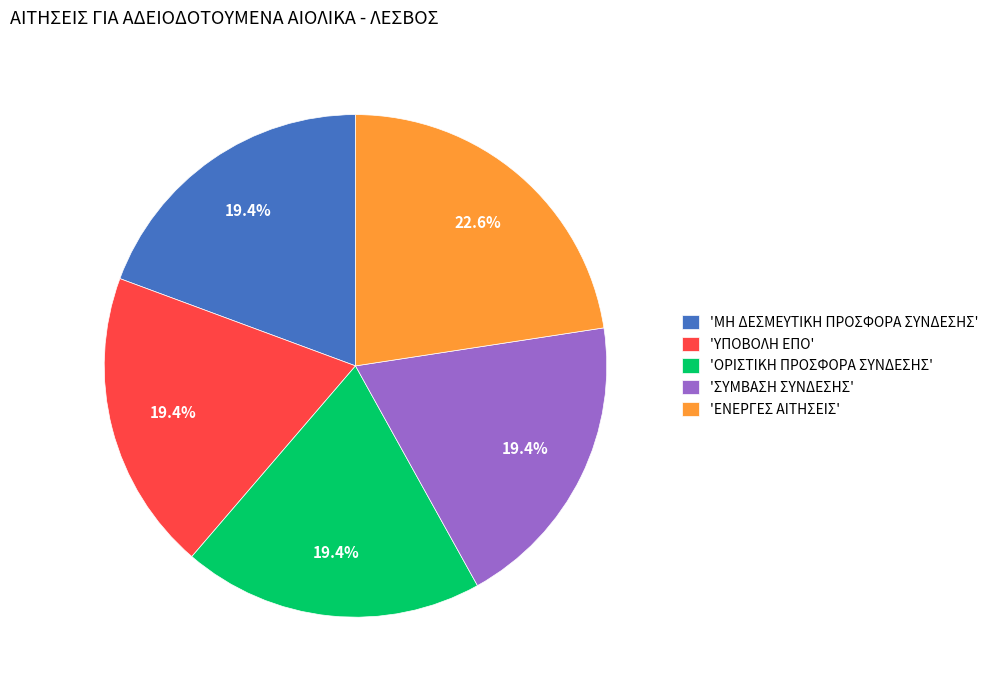

What percentage do 'ΣΥΜΒΑΣΗ ΣΥΝΔΕΣΗΣ' and 'ΜΗ ΔΕΣΜΕΥΤΙΚΗ ΠΡΟΣΦΟΡΑ ΣΥΝΔΕΣΗΣ' together represent?

38.7%